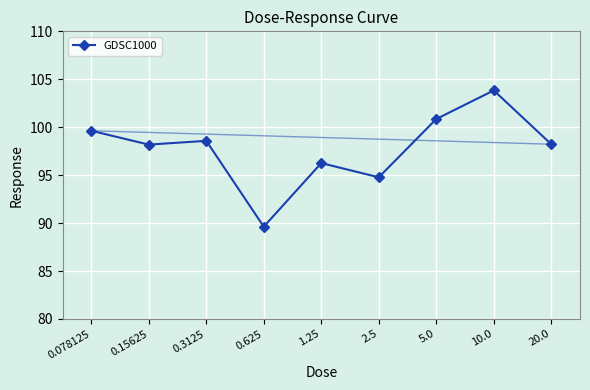

What is the difference between the second highest and second lowest values?

6.1